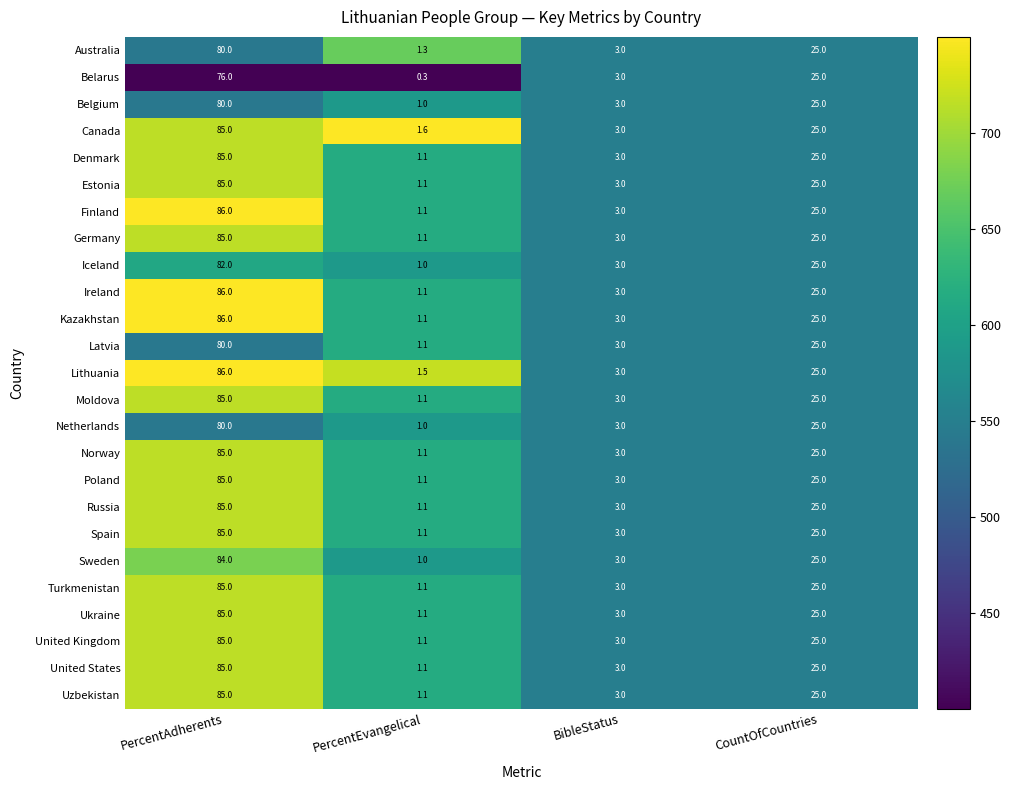

Rank the categories by Norway value from lowest to highest.

PercentEvangelical, BibleStatus, CountOfCountries, PercentAdherents